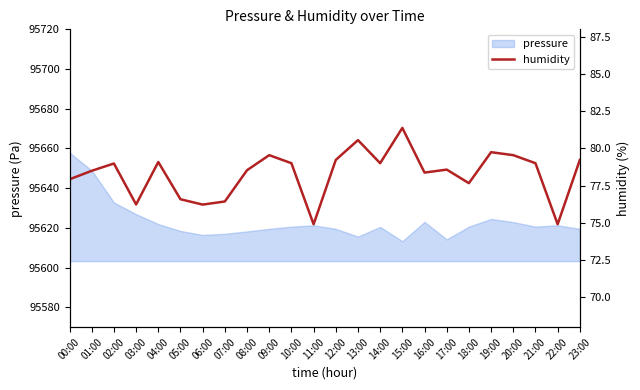

What is the difference between the values at 18:00 and 22:00?

2.8